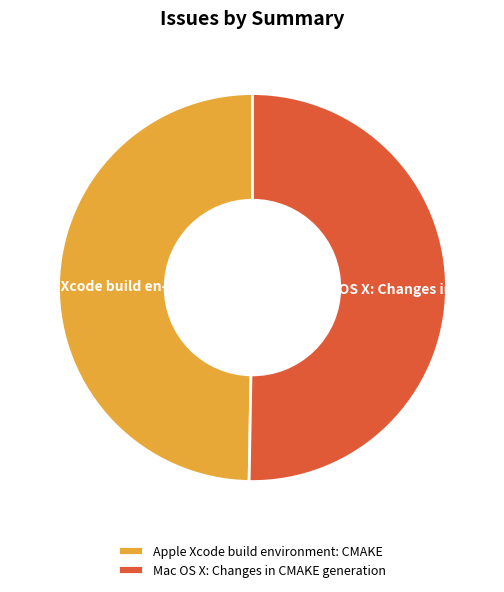

Which category accounts for the majority?

Mac OS X: Changes in CMAKE generation